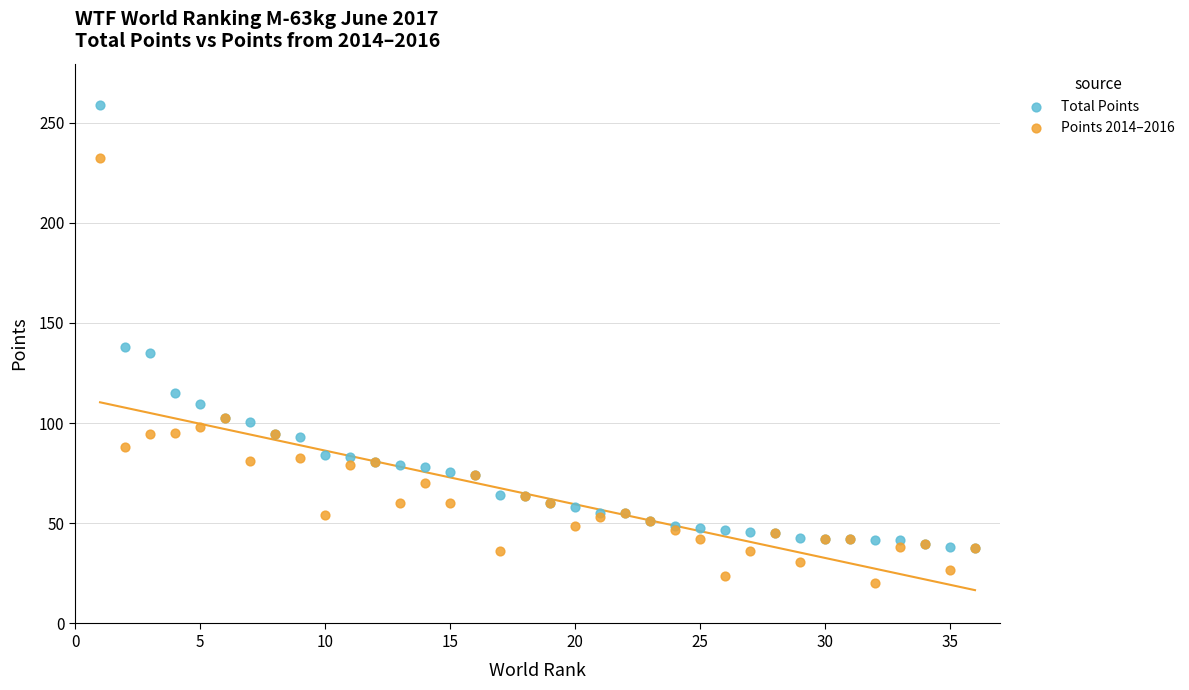

In the Total Points series, what Y value is closest to 148?

138.2